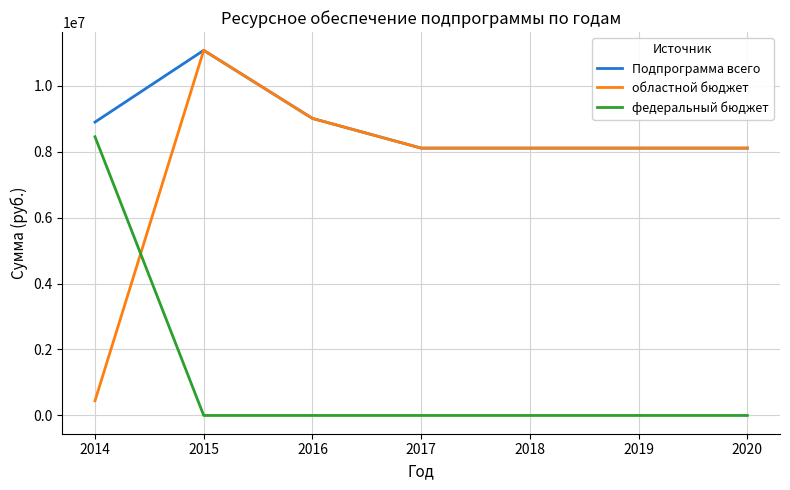

At how many categories does at least one series exceed 6955331?

7